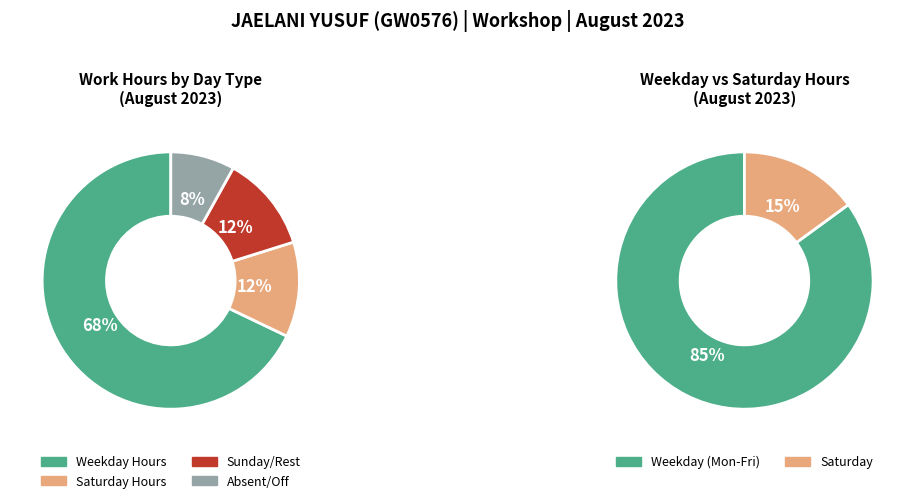

Is it true that 10 is 1% of the pie?

False